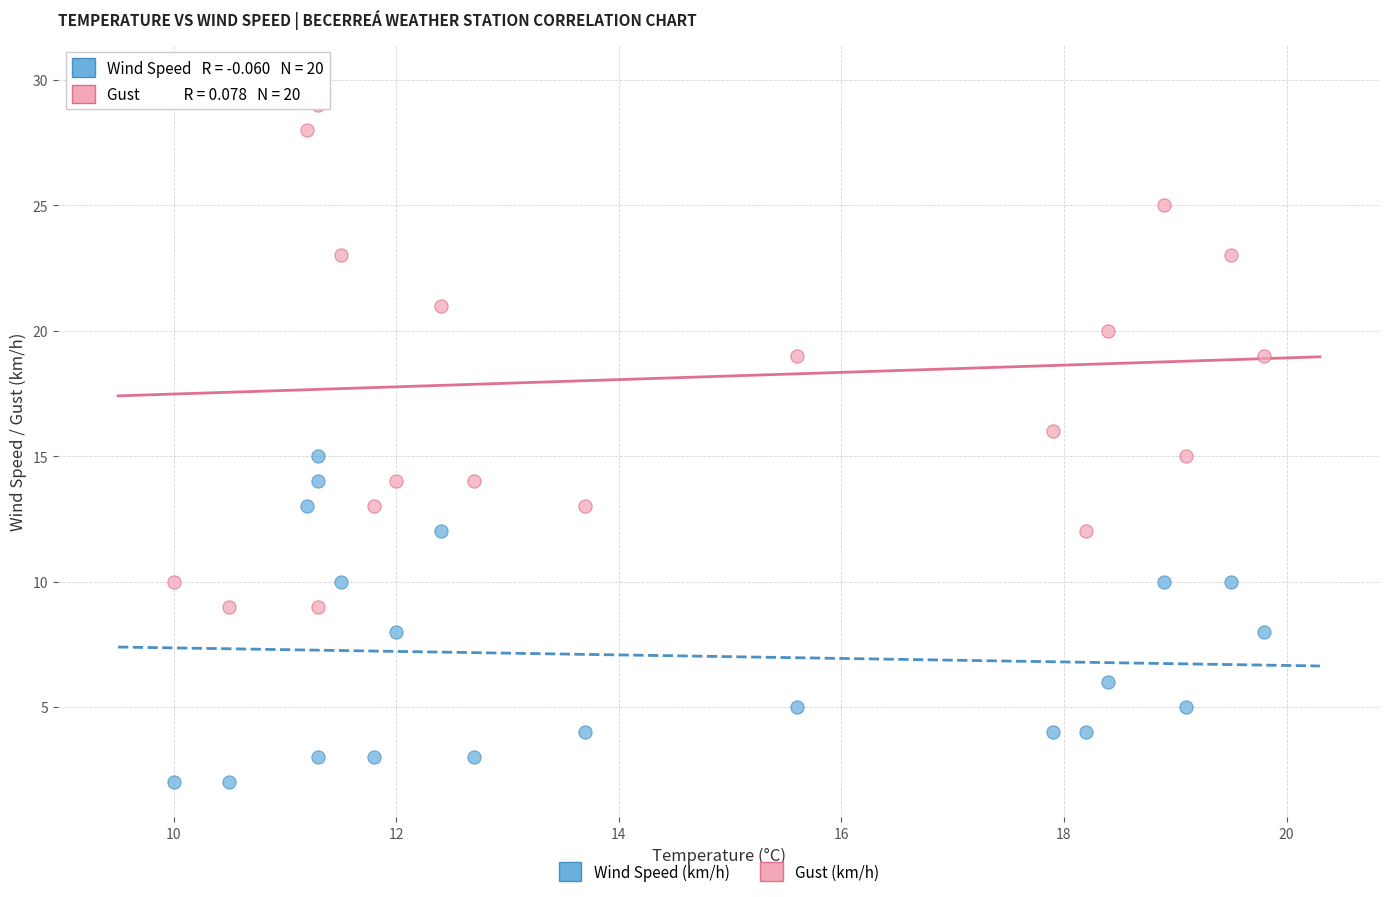

Which series contains the lowest Y value?

Wind Speed (km/h)